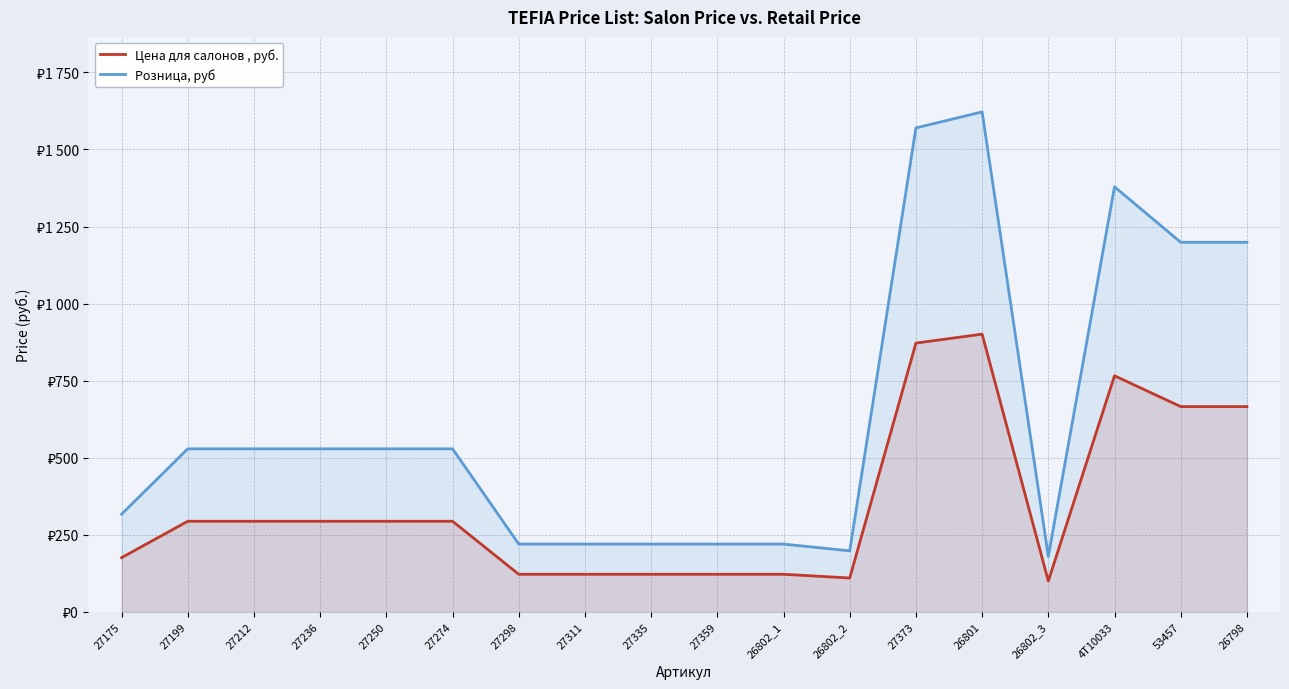

Is it true that Розница, руб equals 529 at 27199?

True